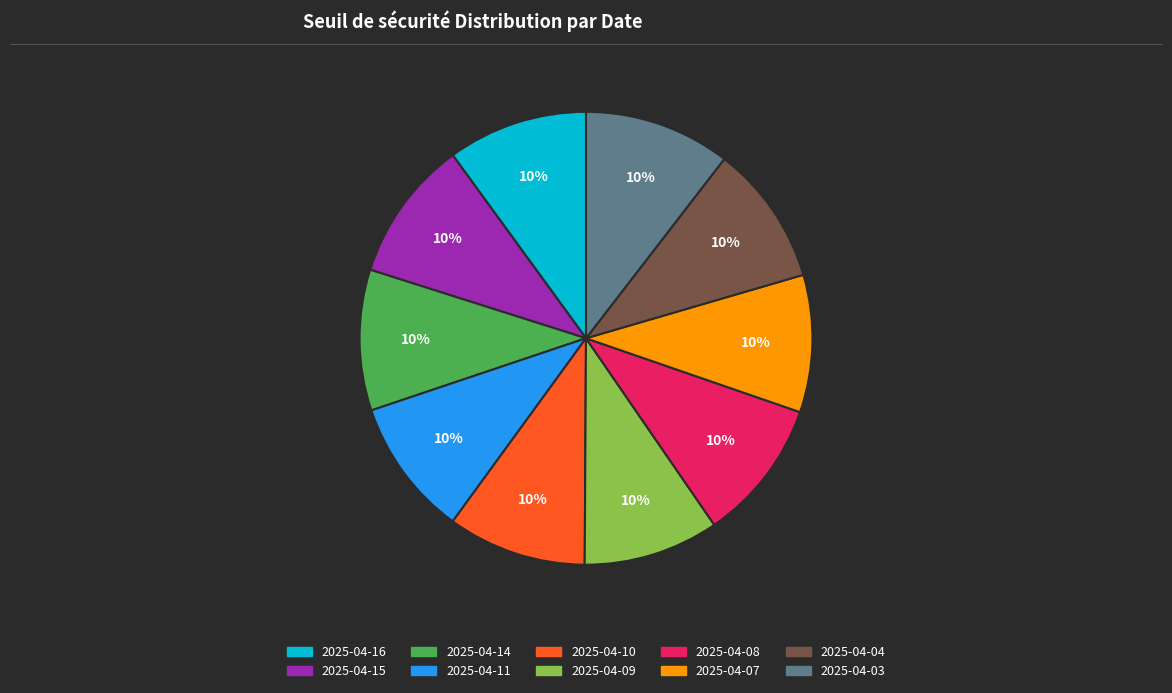

Is it true that 2025-04-14 is 10% of the pie?

True